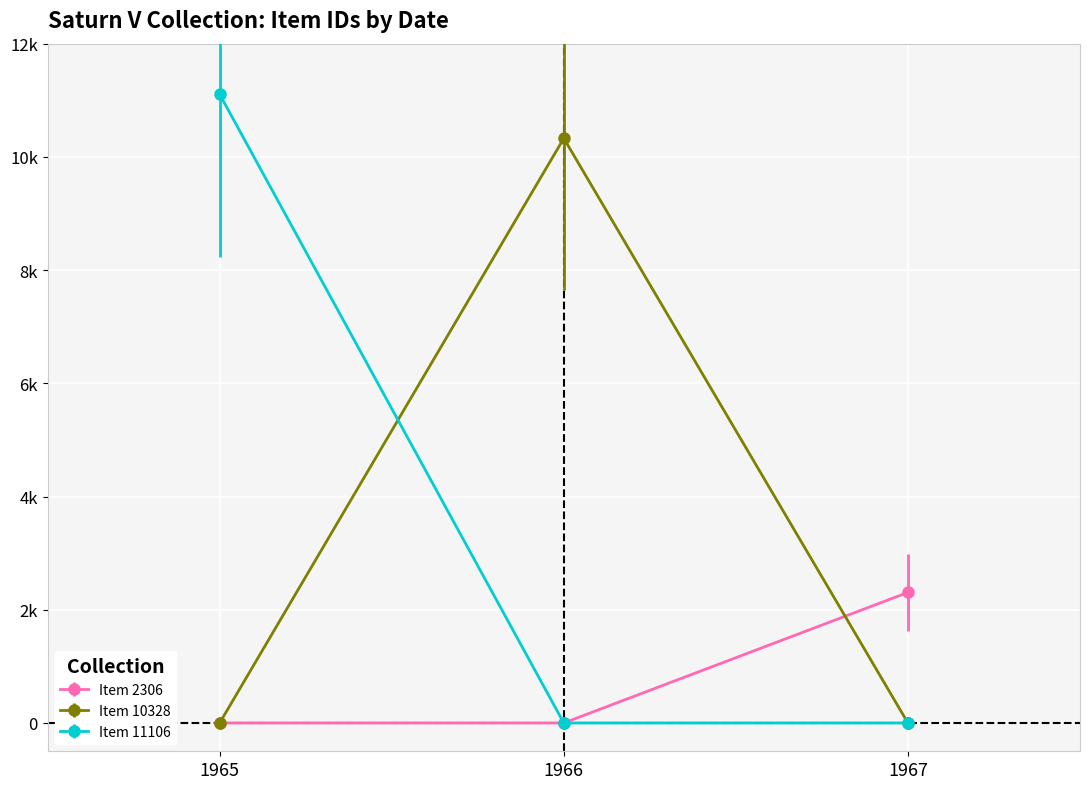

Rank the categories by Item 2306 value from lowest to highest.

1965, 1966, 1967